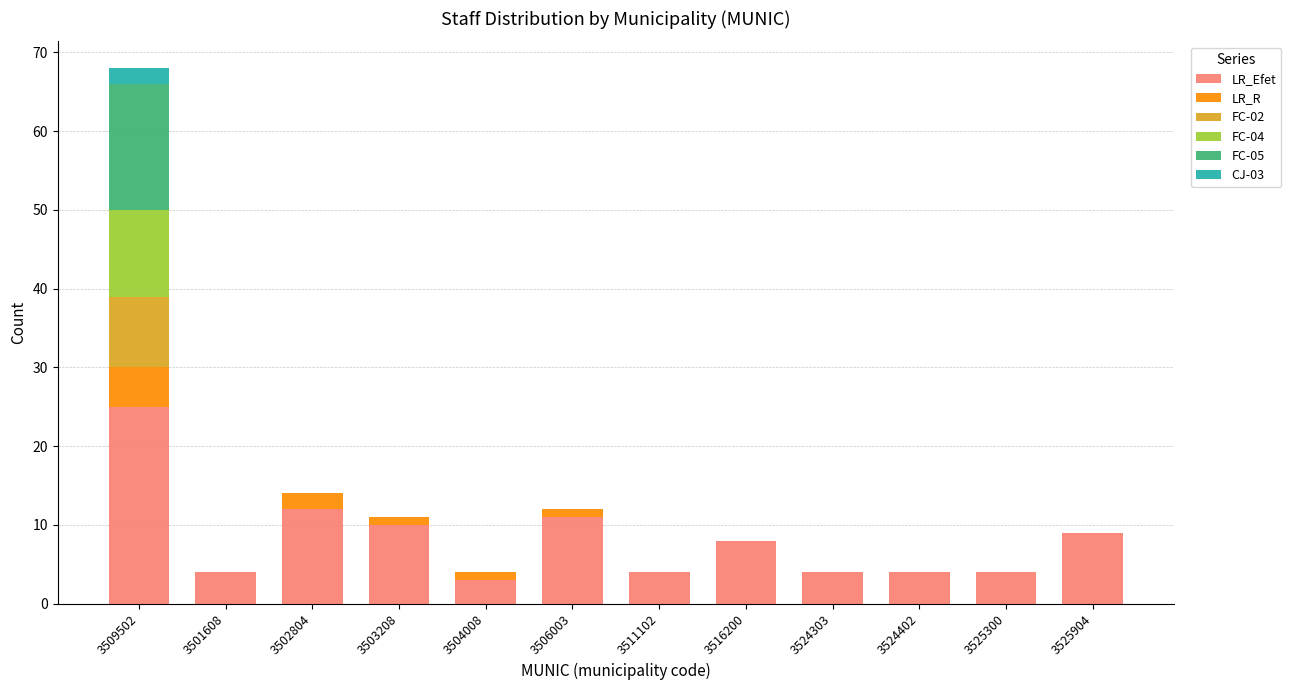

The value of LR_Efet at 3509502 is 25. True or false?

True